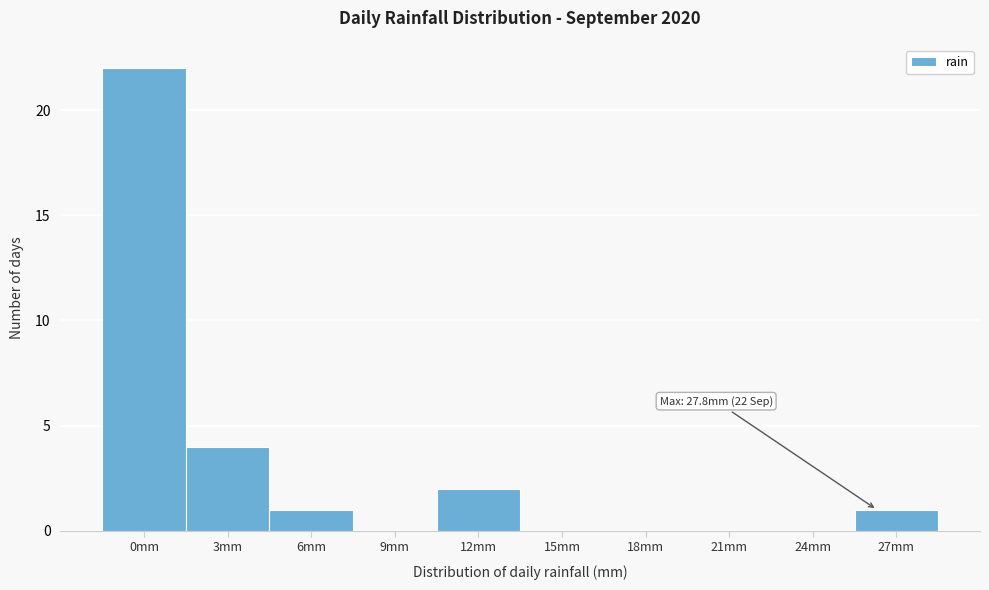

Reading left to right, transcribe all the data shown in this chart.

0mm=22	3mm=4	6mm=1	9mm=0	12mm=2	15mm=0	18mm=0	21mm=0	24mm=0	27mm=1